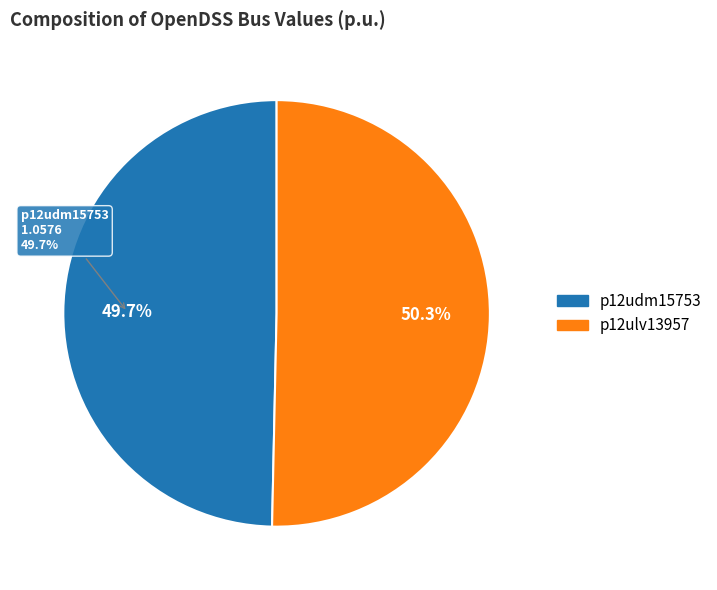

Combined, do p12ulv13957 and p12udm15753 account for over 50%?

Yes